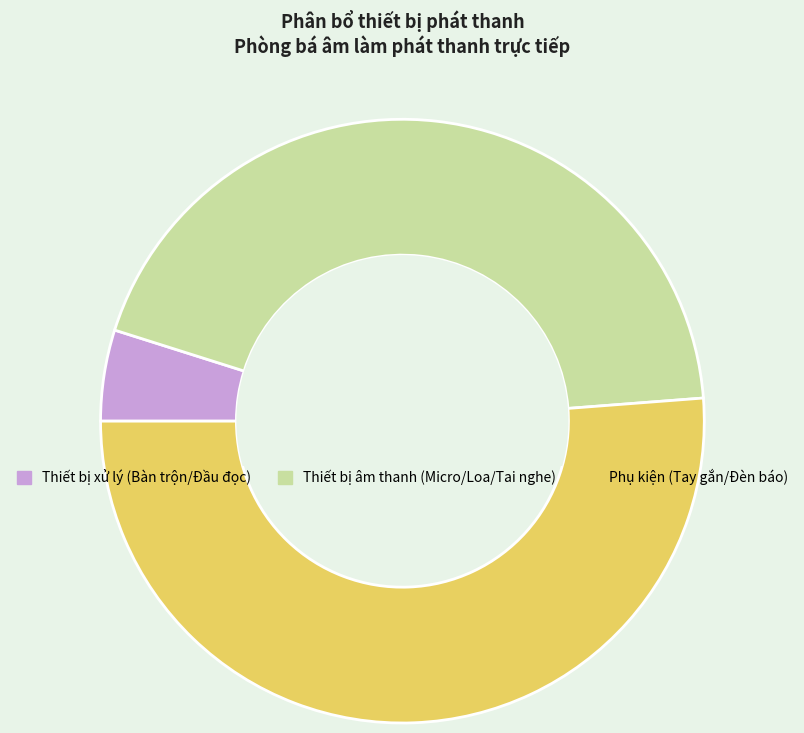

Combined, do Thiết bị âm thanh (Micro/Loa/Tai nghe) and Phụ kiện (Tay gắn/Đèn báo) account for over 50%?

Yes